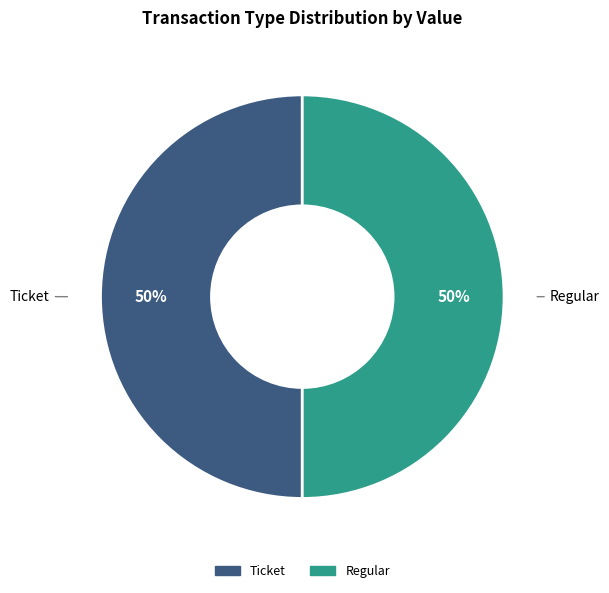

To the nearest percent, what is the combined percentage of Ticket and Regular?

100%